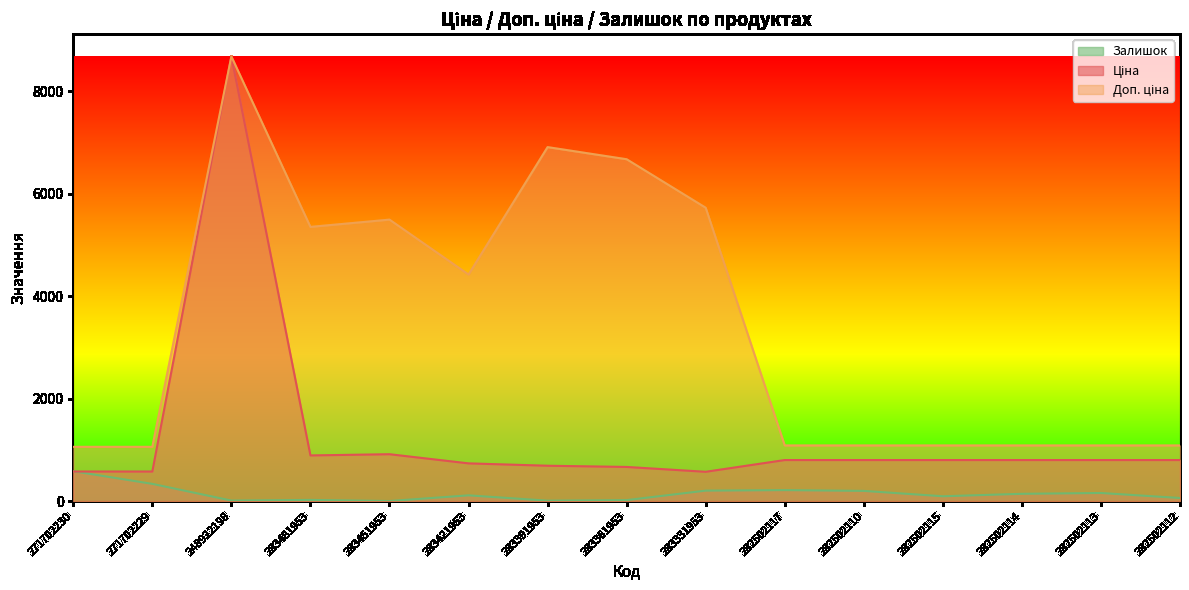

Is the value of Залишок at 283361953 greater than the value of Доп. ціна at 282502114?

No